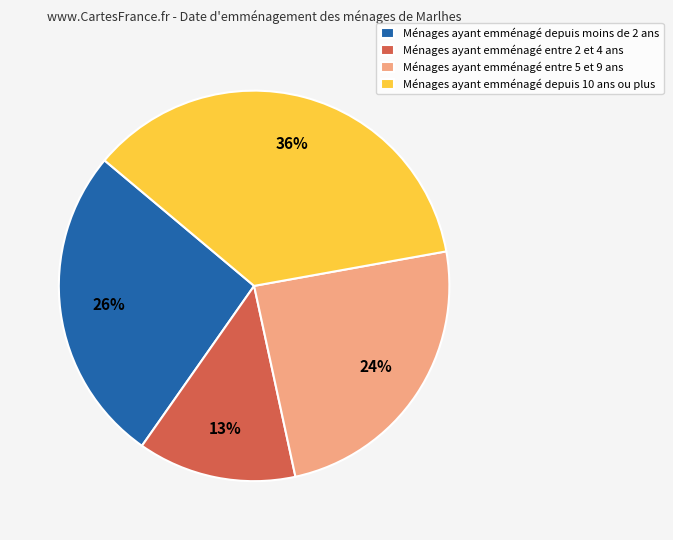

What is the largest slice in the pie chart?

Ménages ayant emménagé depuis 10 ans ou plus